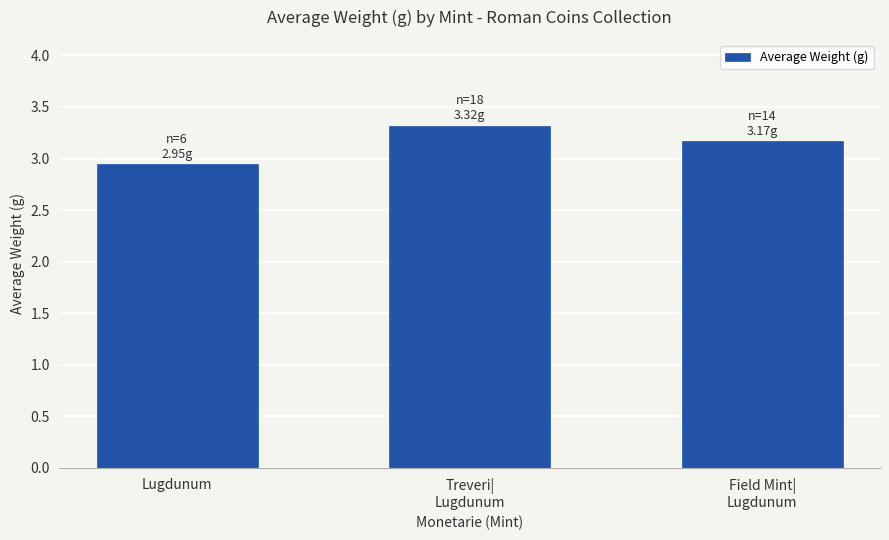

How many values are below 3?

1